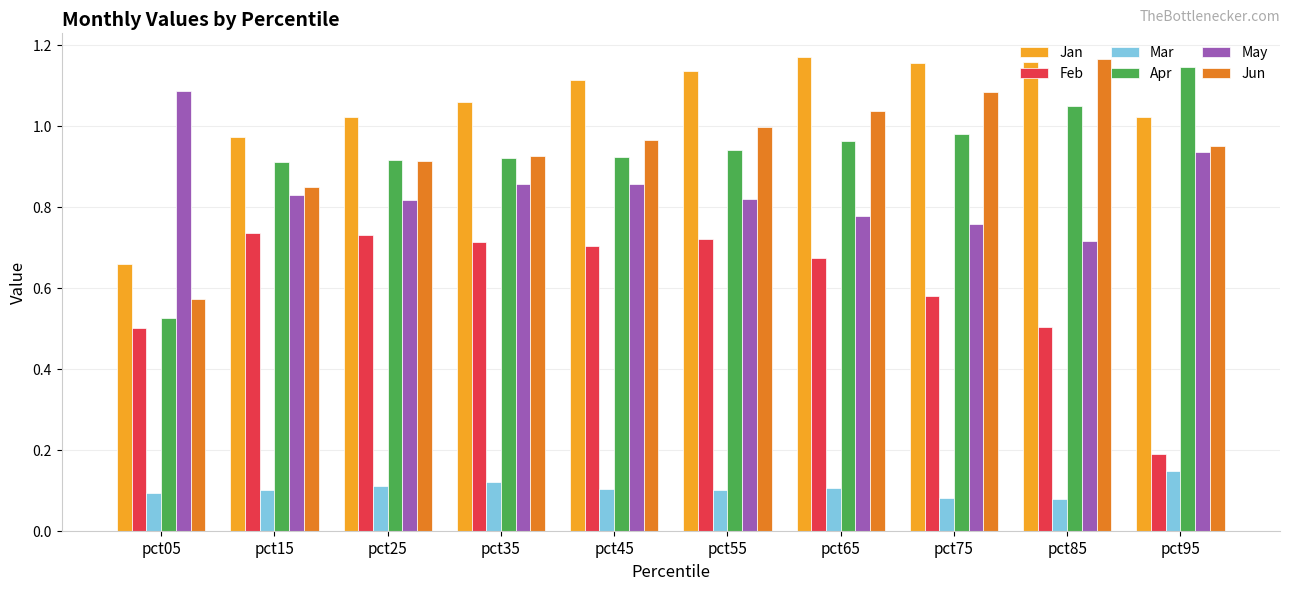

The Feb series shows 0.5 at pct85. True or false?

True